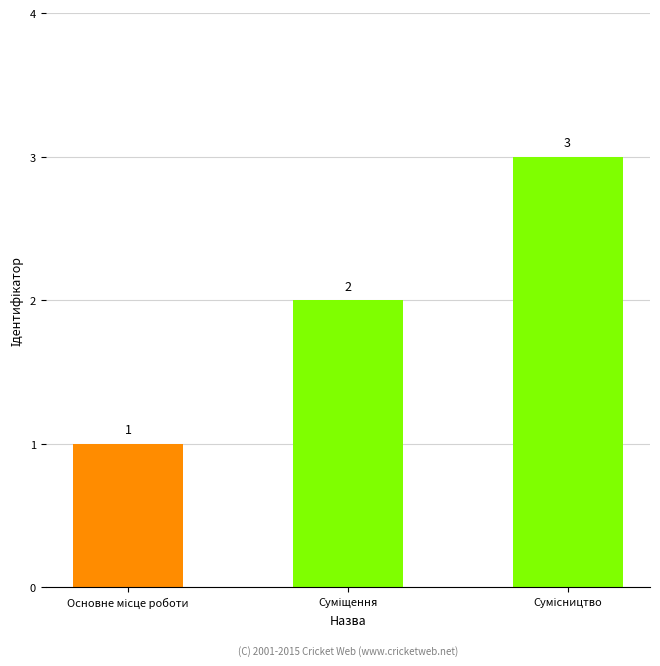

Count the values in the range 1 to 3.

3